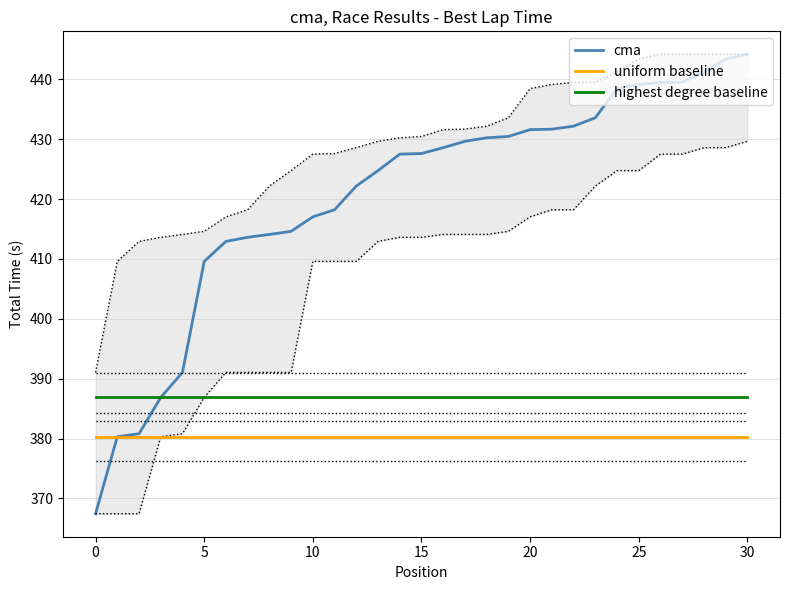

What are all the series names shown in the legend?

cma, uniform baseline, highest degree baseline